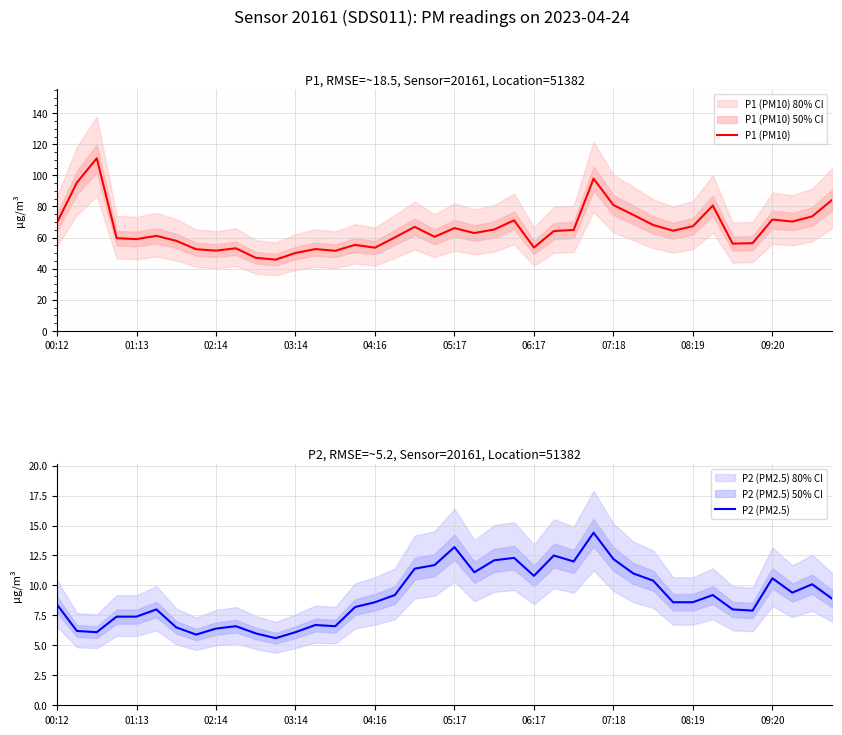

True or false: P2 (PM2.5) has a value of 9.2 at 33.

True